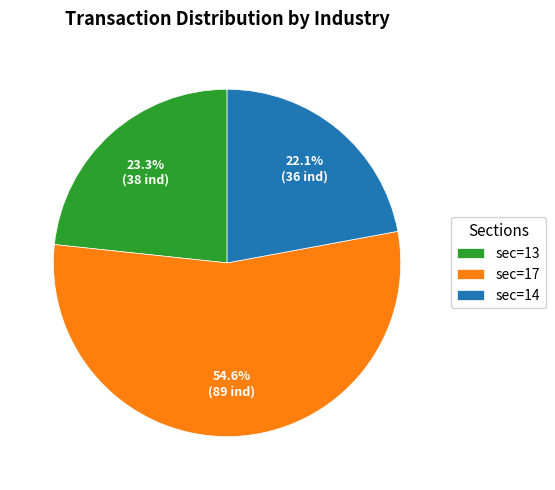

Between sec=17 and sec=13, which is larger?

sec=17